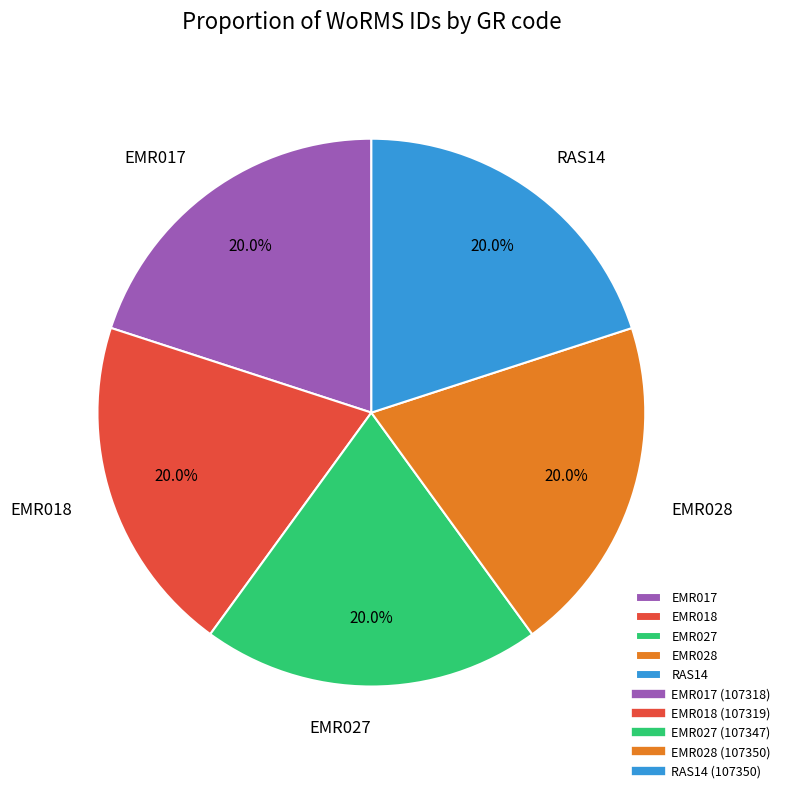

Approximately how many times larger is the value at RAS14 compared to EMR018?

1.0